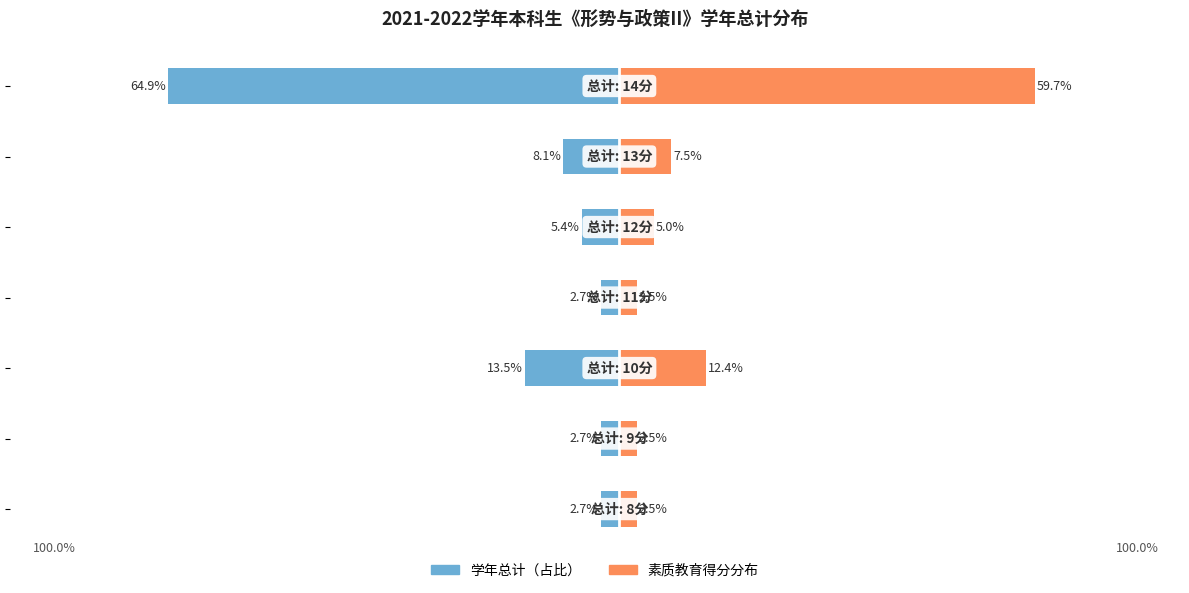

What is the difference between the maximum and minimum values in the 学年总计（左） series?

62.2